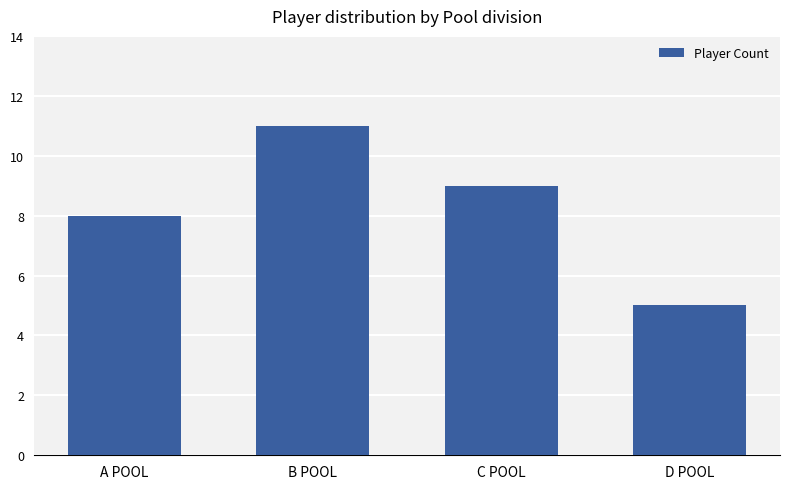

Rank the categories by value from highest to lowest.

B POOL, C POOL, A POOL, D POOL